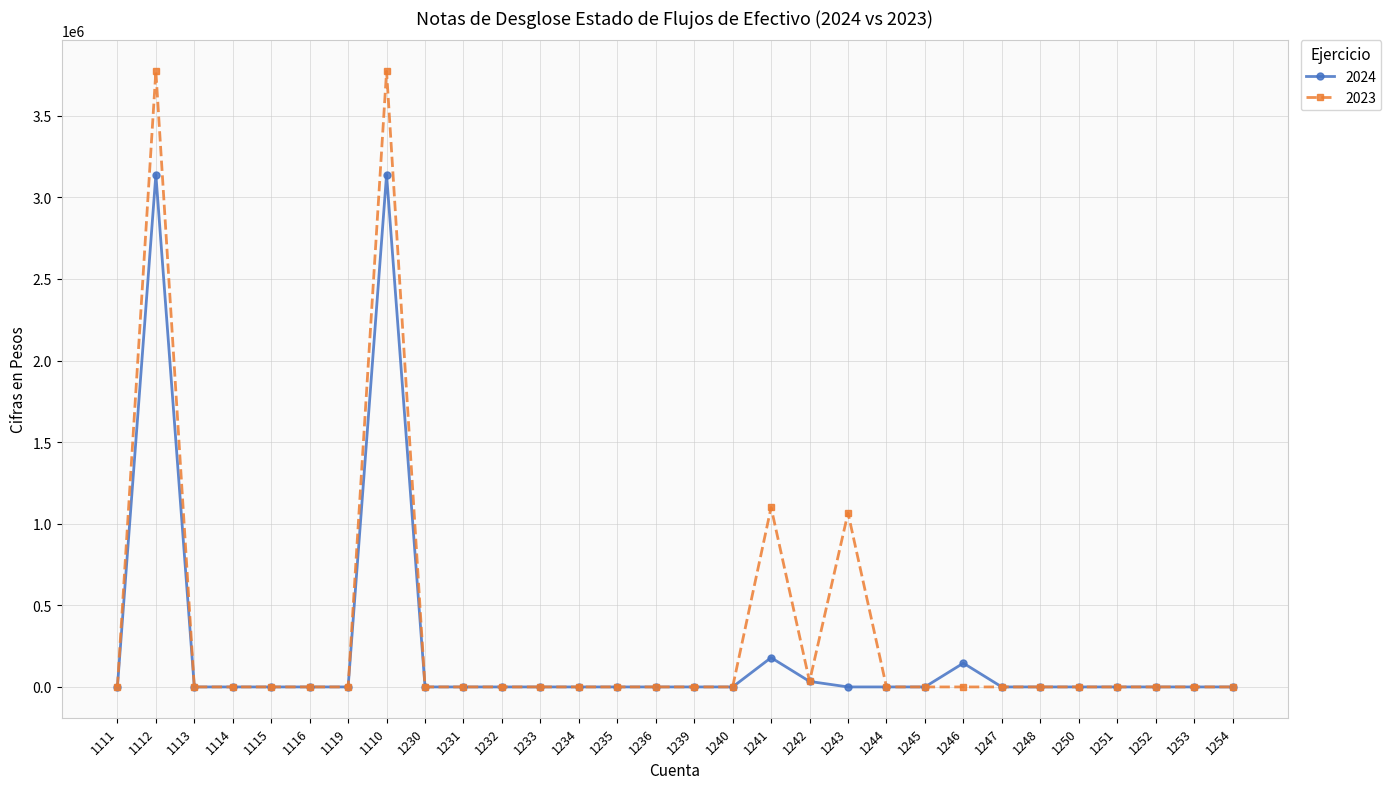

List the series in order of their peak value, lowest first.

2024, 2023